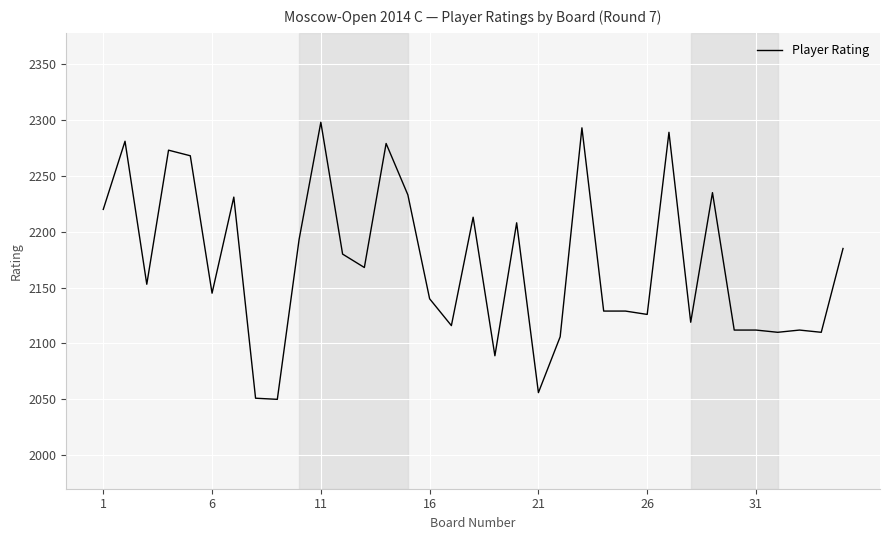

Count the number of data series in this chart.

1